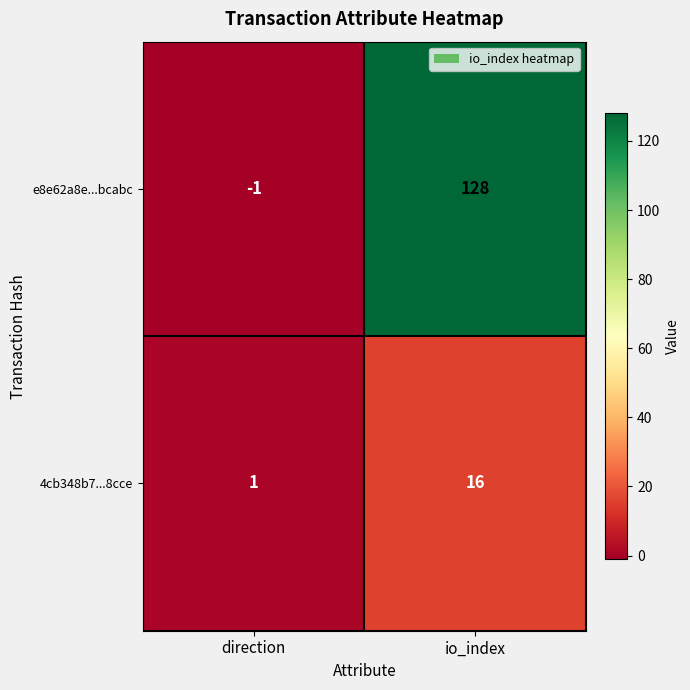

The value of e8e62a8e...bcabc at io_index is 227. True or false?

False